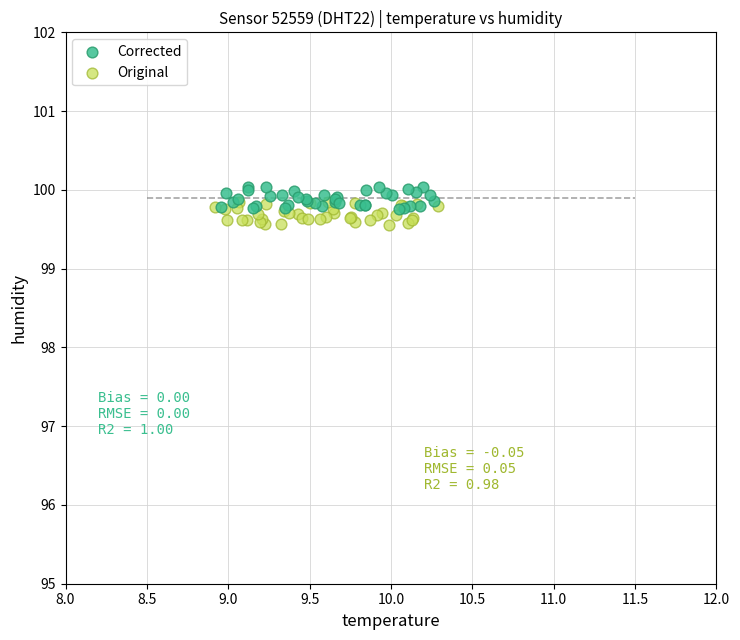

Which series reaches the minimum Y coordinate?

Original